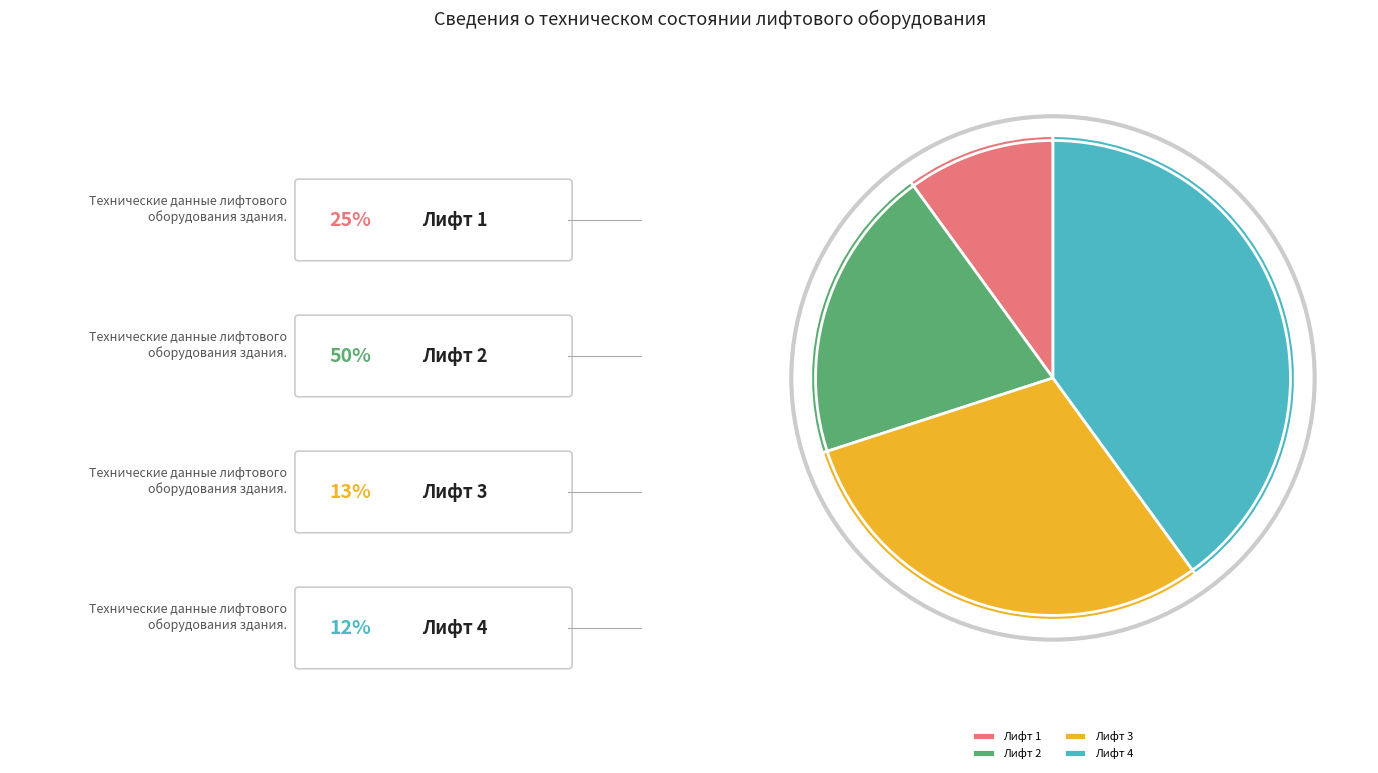

Rank the categories by value from lowest to highest.

Лифт 1, Лифт 2, Лифт 3, Лифт 4